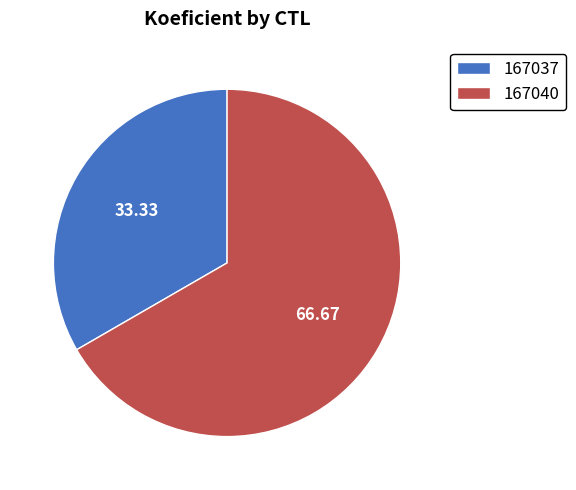

Approximately how many times larger is the value at 167037 compared to 167040?

0.5